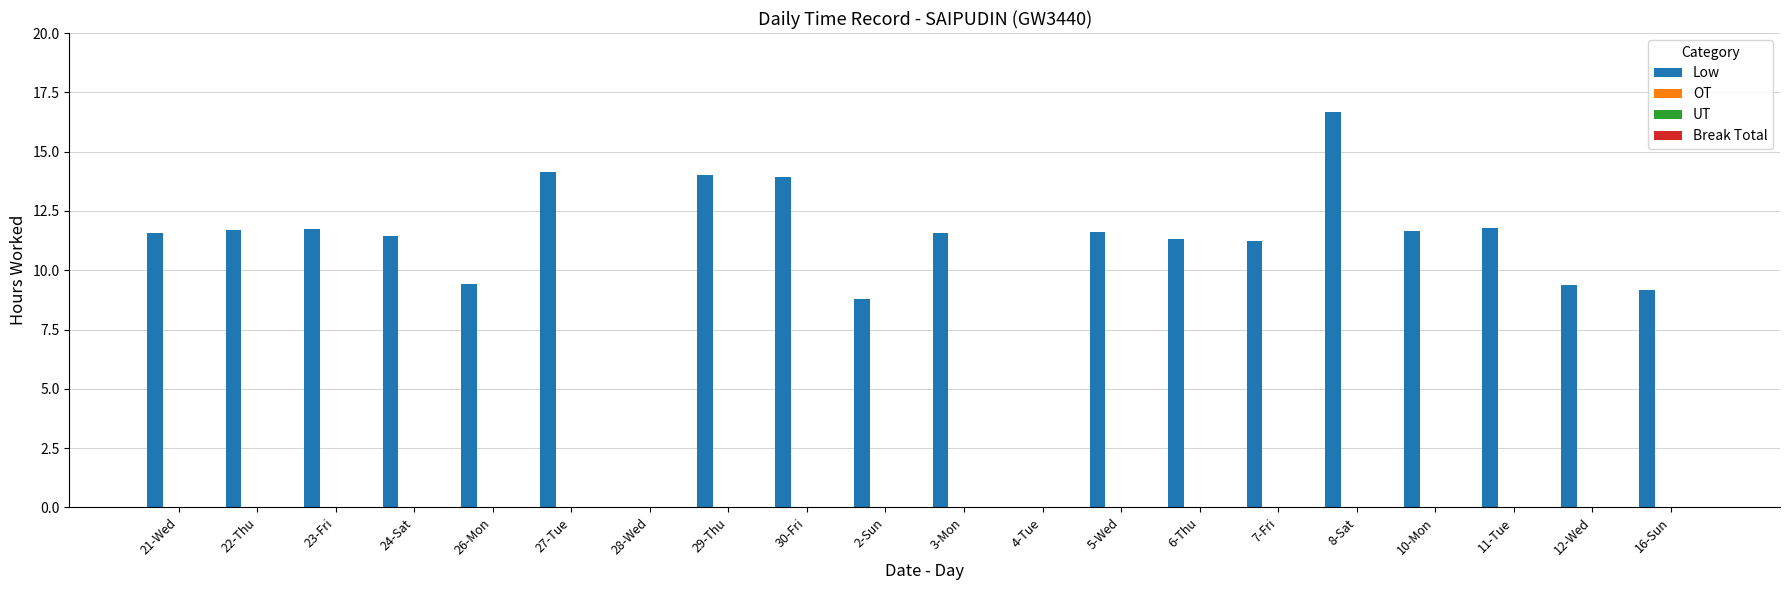

What is the sum of all values?

211.2